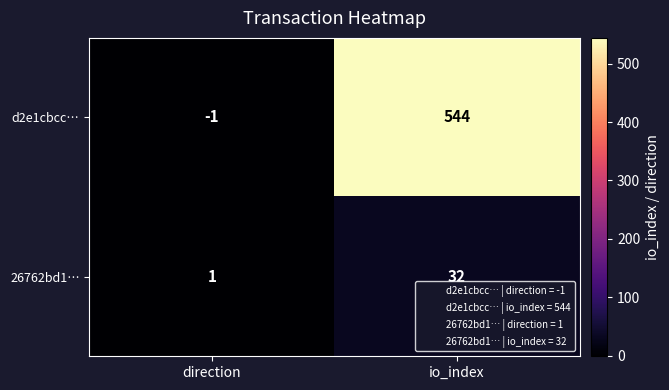

What value does the 26762bd1… series have at io_index?

32